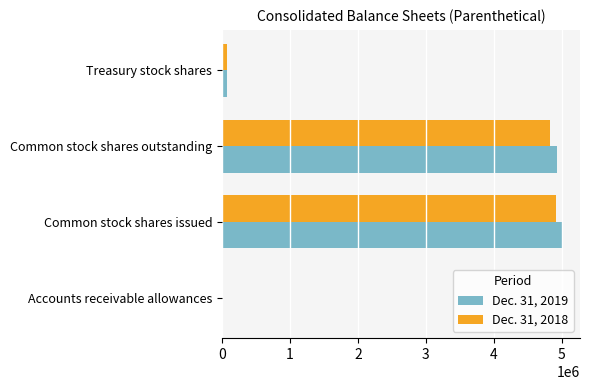

True or false: Dec. 31, 2019 has a value of 2759937 at Common stock shares issued.

False